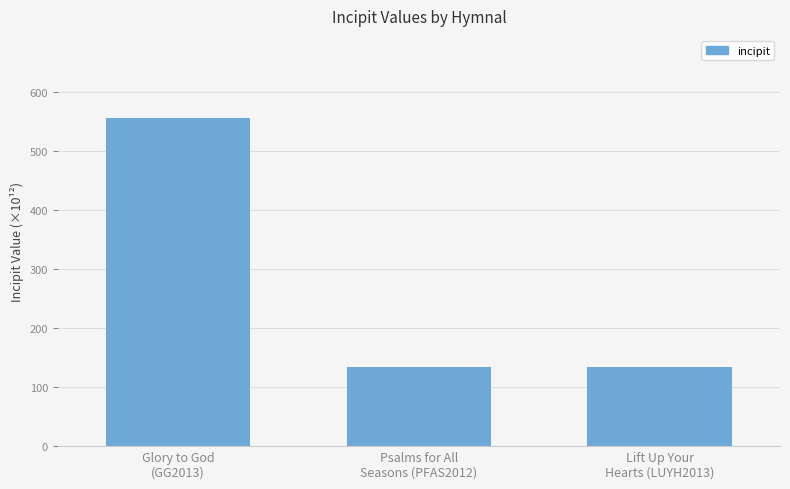

What is the difference between the maximum and minimum values?

421.9